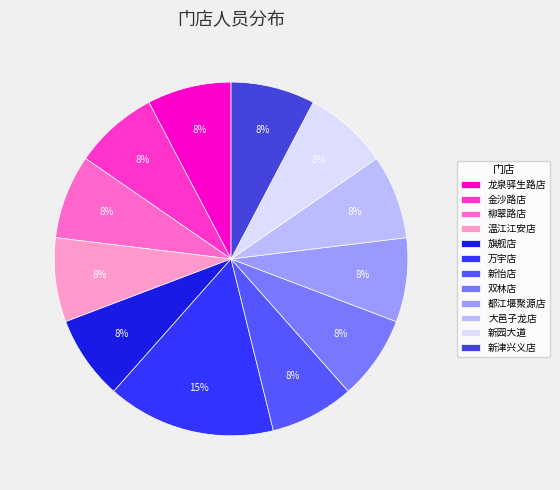

The 柳翠路店 slice represents 16% of the pie. True or false?

False